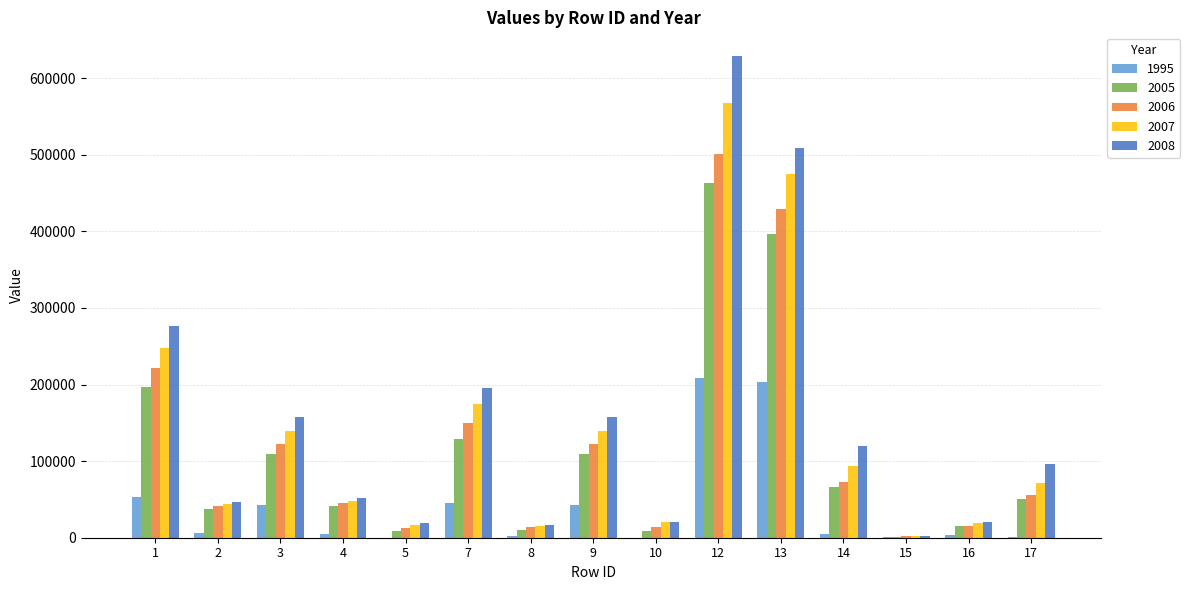

The value of 2008 at 3 is 158025. True or false?

True